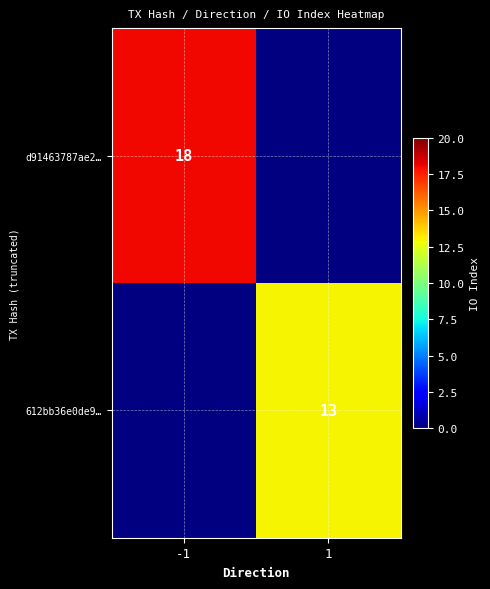

The value of 612bb36e0de9… at 1 is 4. True or false?

False